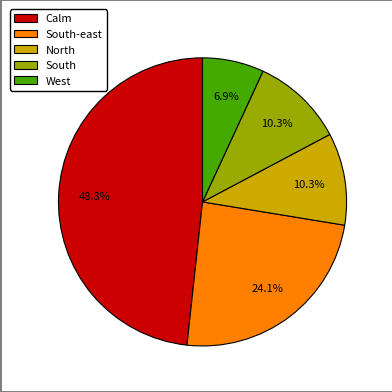

Combined, do South-east and Calm account for over 50%?

Yes